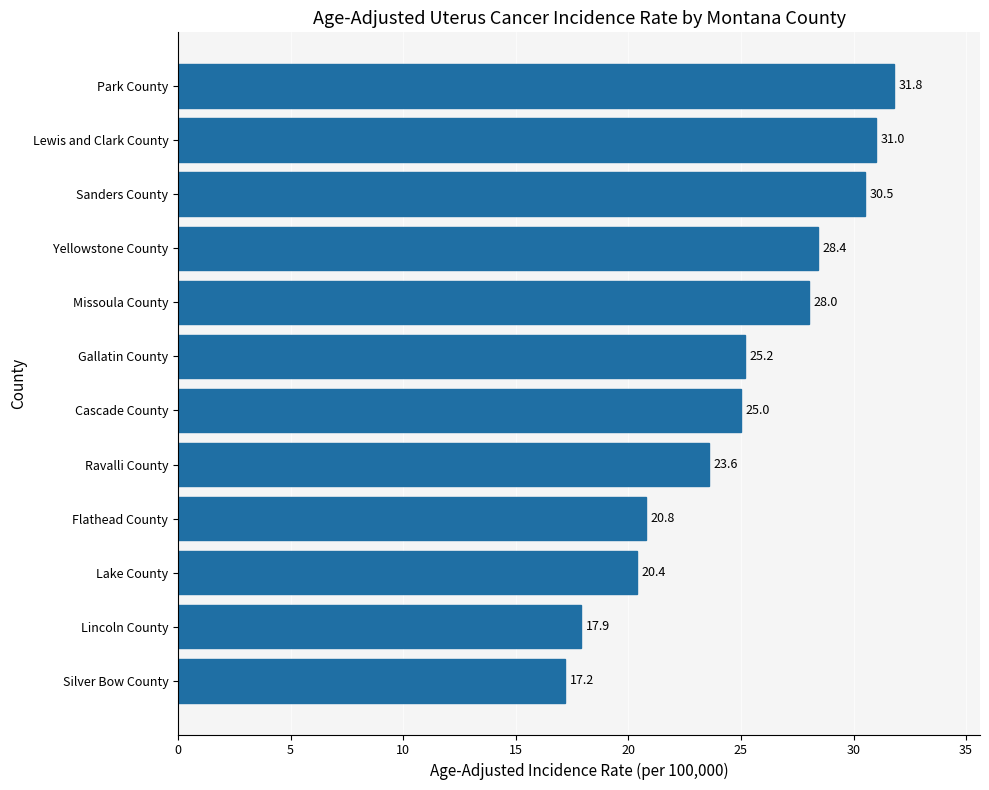

List the labels in order of value, smallest first.

Silver Bow County, Lincoln County, Lake County, Flathead County, Ravalli County, Cascade County, Gallatin County, Missoula County, Yellowstone County, Sanders County, Lewis and Clark County, Park County